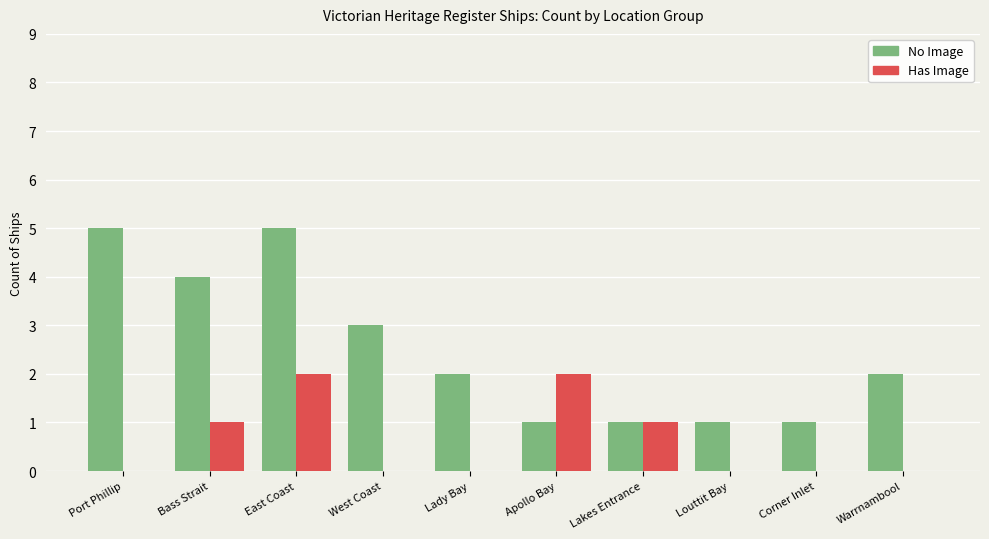

Does the chart contain stacked bars?

No